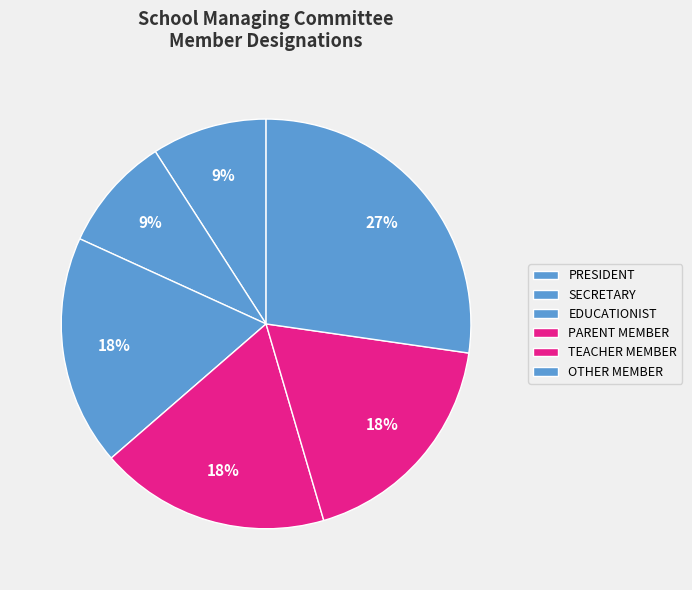

What is the largest slice in the pie chart?

OTHER MEMBER